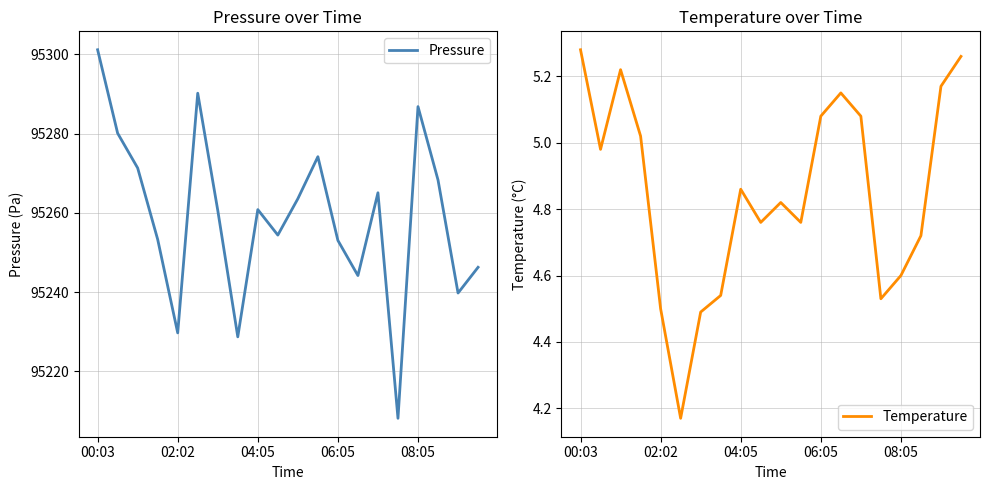

Reading right to left, extract all data points from this chart.

Pressure: 95246.2	95239.8	95268.3	95286.8	95208.1	95265.1	95244.2	95253.0	95274.2	95263.6	95254.4	95260.8	95228.7	95260.6	95290.2	95229.7	95253.3	95271.3	95280.1	95301.2
Temperature: 5.3	5.2	4.7	4.6	4.5	5.1	5.2	5.1	4.8	4.8	4.8	4.9	4.5	4.5	4.2	4.5	5.0	5.2	5.0	5.3